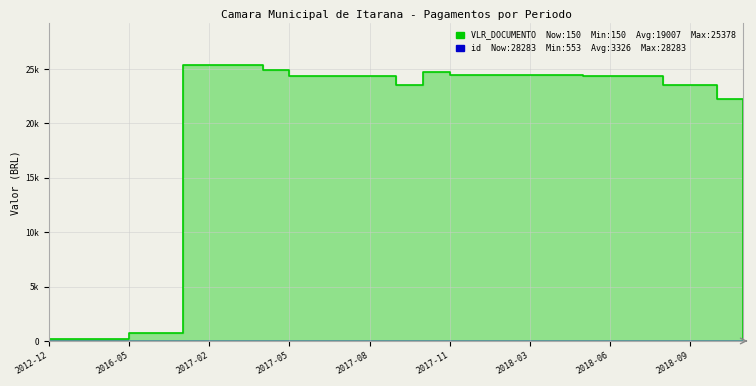

What is the approximate value of id at 2017-09?

0.8